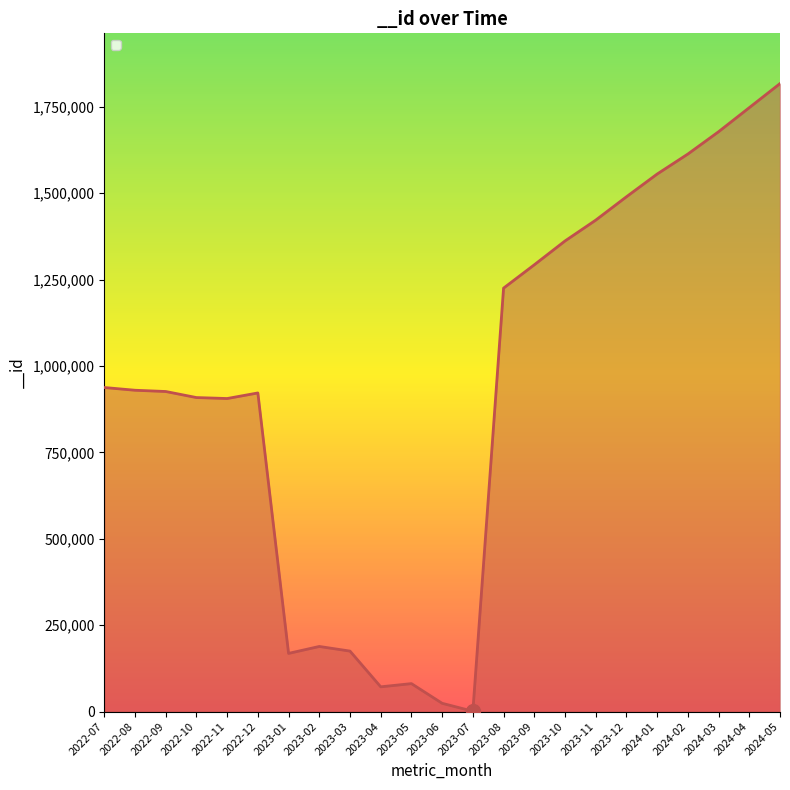

The value at 2023-11 is 1422256. True or false?

True